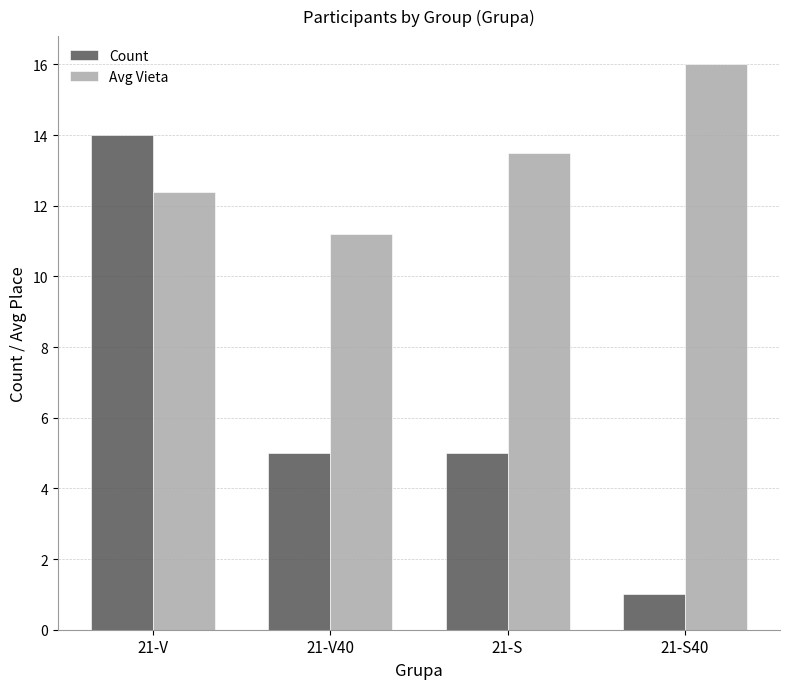

Reading left to right, list all the values displayed in this chart.

Count: 14.0	5.0	5.0	1.0
Avg Vieta: 12.4	11.2	13.5	16.0